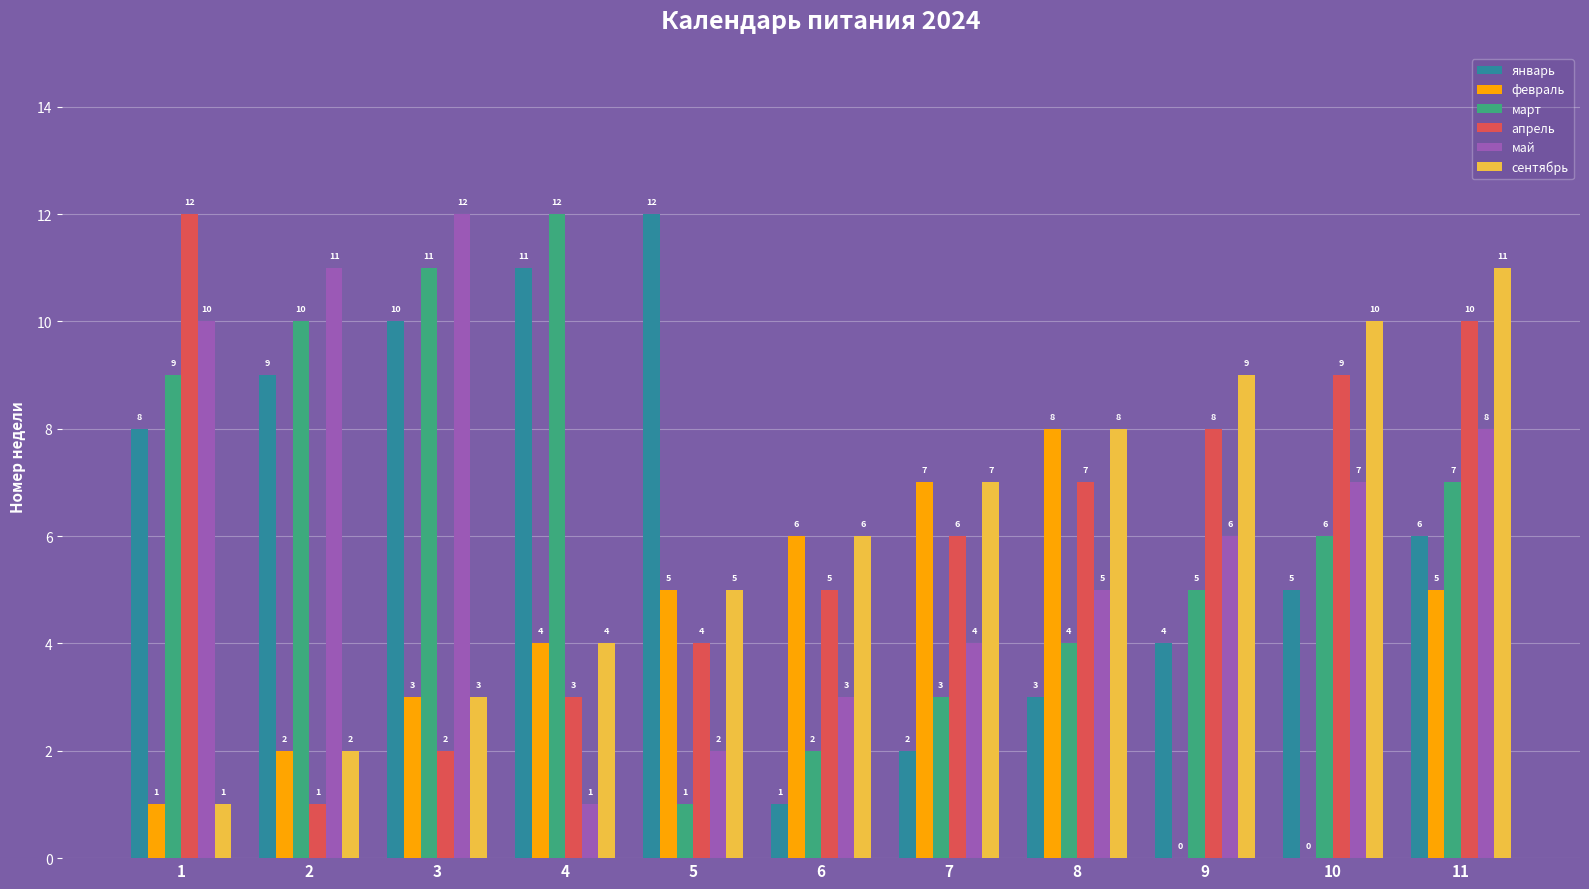

Where is март nearest to the value 6?

10